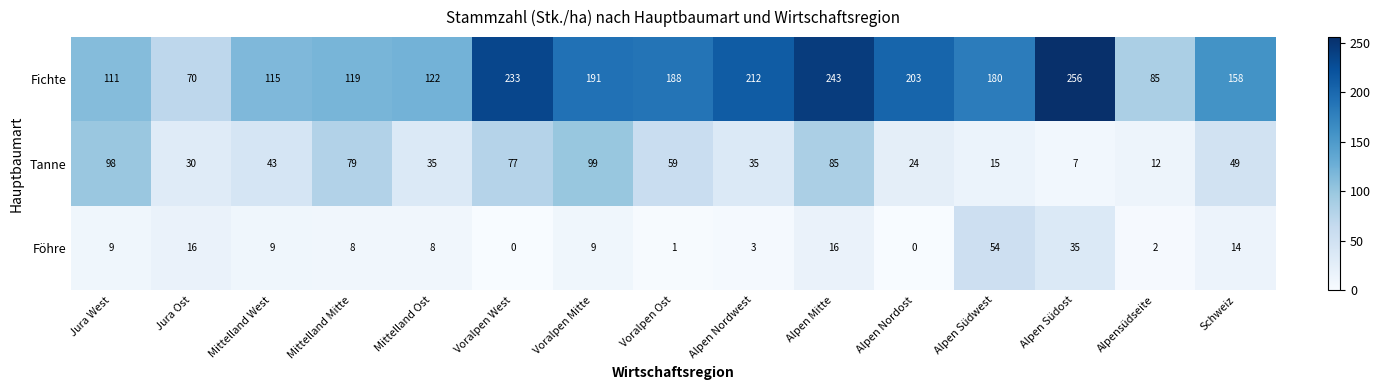

Which category has the highest value across all series?

Alpen Südost